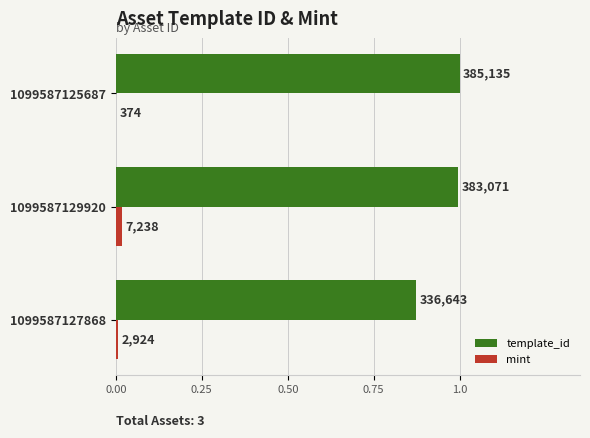

What are all the series names shown in the legend?

template_id, mint